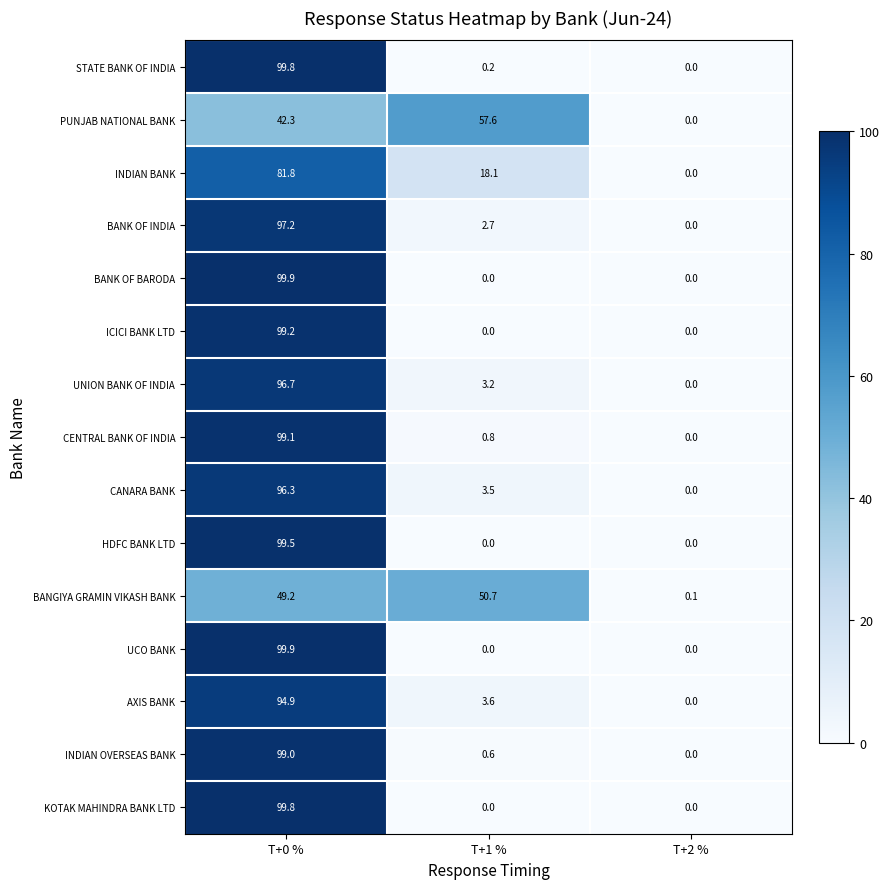

The BANGIYA GRAMIN VIKASH BANK series shows 0.1 at T+2 %. True or false?

True